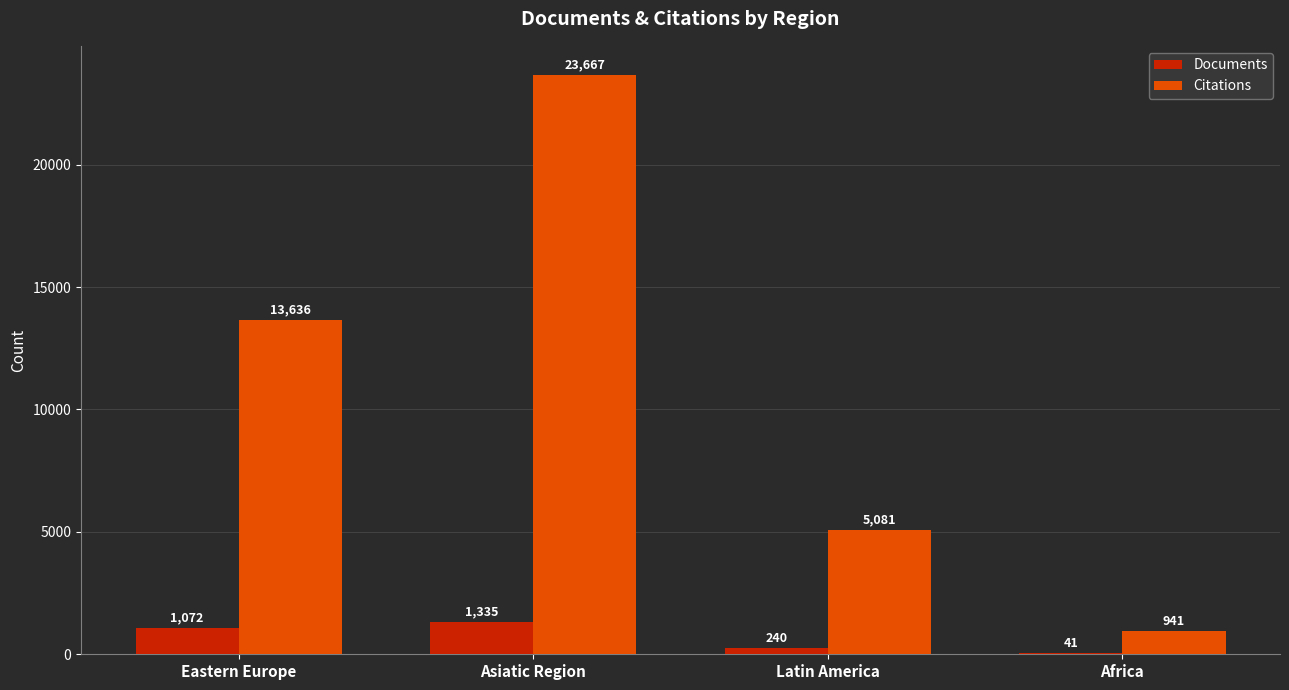

What is the spread (max minus min) of values at Africa?

900